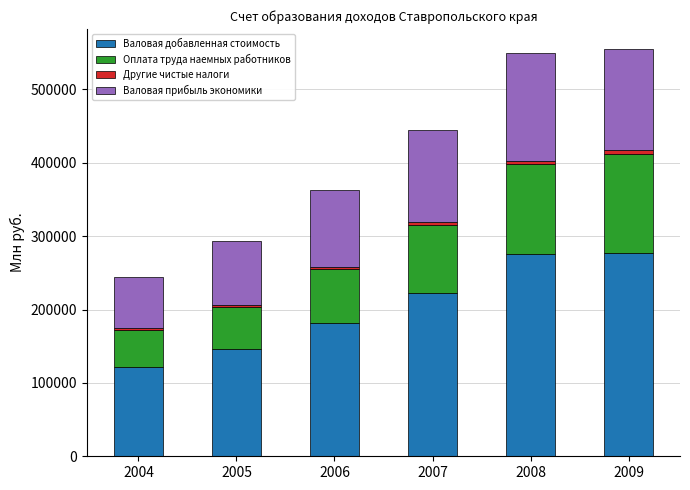

The value of Валовая добавленная стоимость at 2005 is 102527.3. True or false?

False